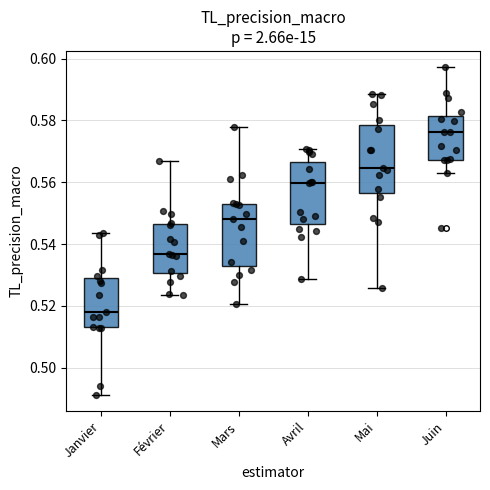

Reading left to right, read every box against the y-axis: the position of its median line, the range the box covers, and the ends of its whiskers. The values are not printed on the chart, so give them approximately, as read against the axis.

Janvier: median 0.518, box 0.514 to 0.528, whiskers 0.492 to 0.544
Février: median 0.536, box 0.530 to 0.546, whiskers 0.524 to 0.566
Mars: median 0.548, box 0.532 to 0.554, whiskers 0.520 to 0.578
Avril: median 0.560, box 0.546 to 0.566, whiskers 0.528 to 0.570
Mai: median 0.564, box 0.556 to 0.578, whiskers 0.526 to 0.588
Juin: median 0.576, box 0.568 to 0.582, whiskers 0.562 to 0.598